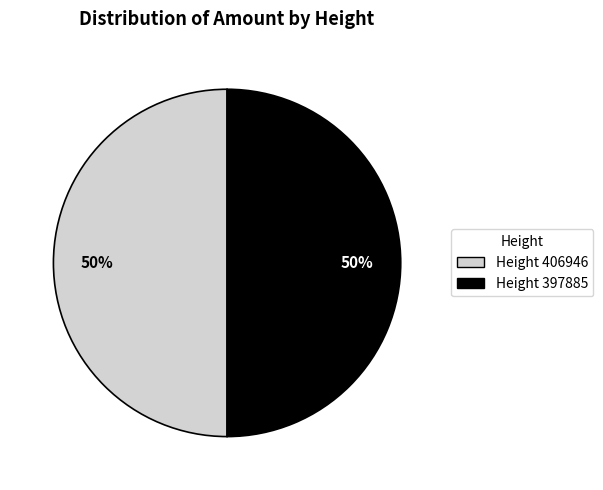

To the nearest percent, what is the average slice percentage?

50%